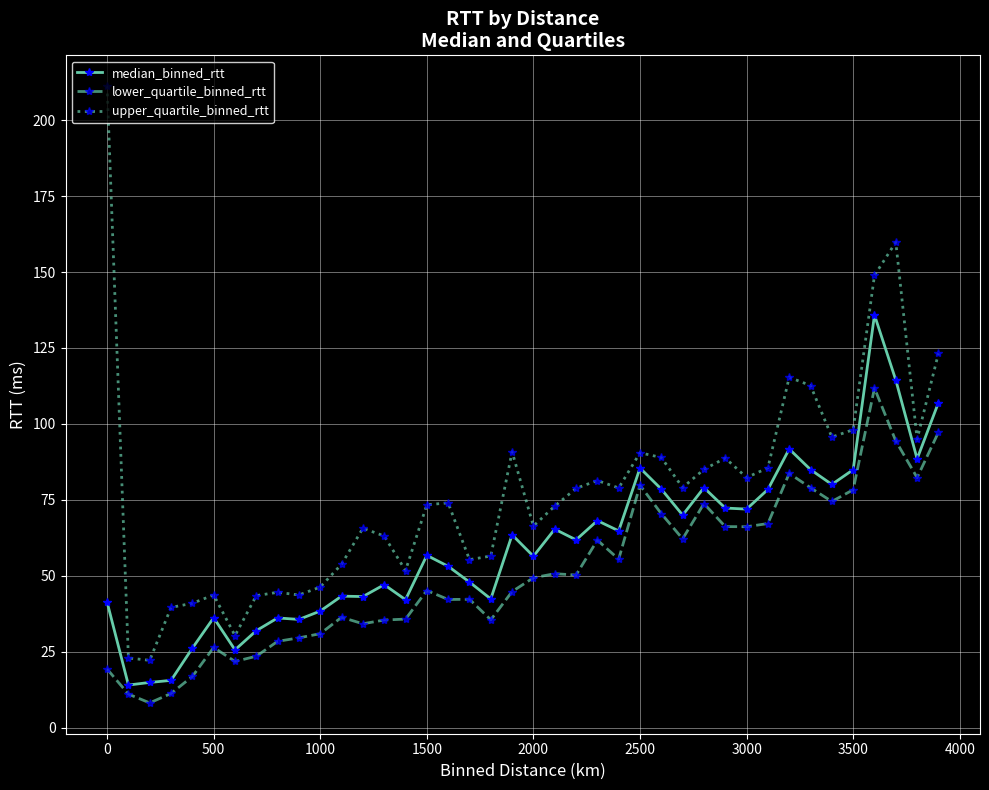

Rank the series by their average value, from highest to lowest.

upper_quartile_binned_rtt, median_binned_rtt, lower_quartile_binned_rtt